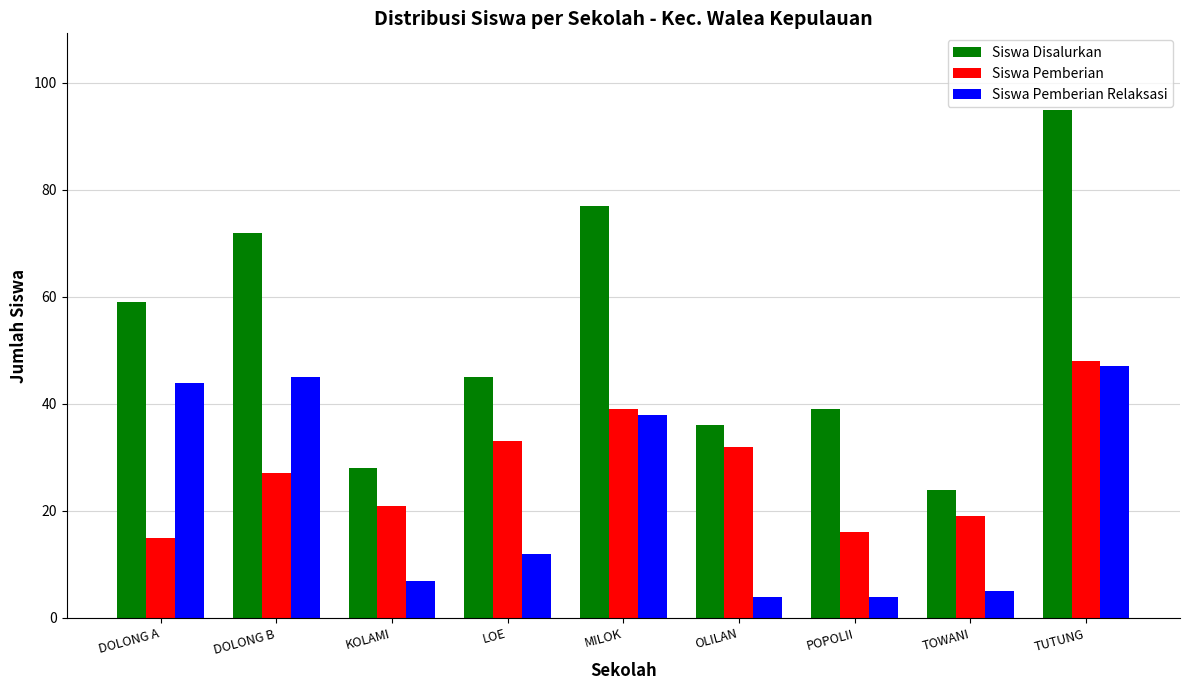

At which label does Siswa Disalurkan reach its minimum?

TOWANI